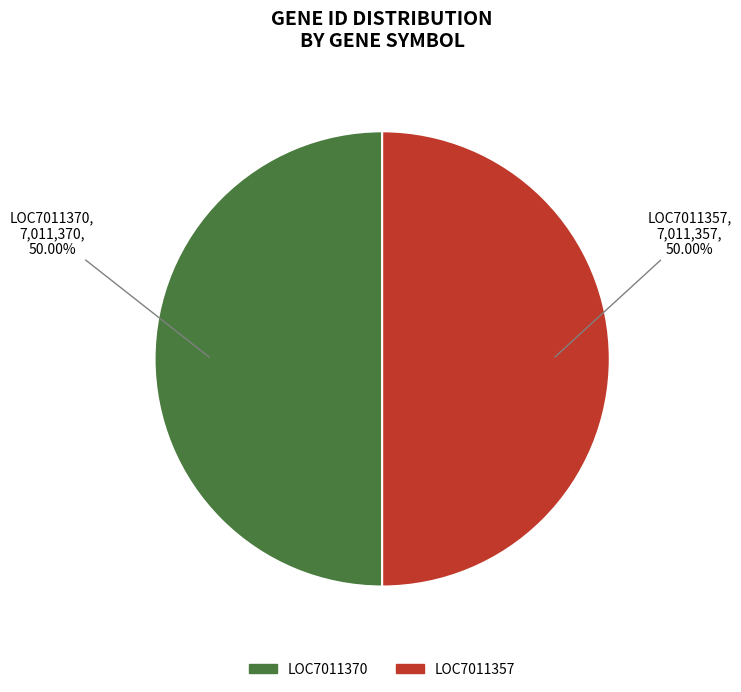

True or false: LOC7011357 accounts for 50% of the total.

True